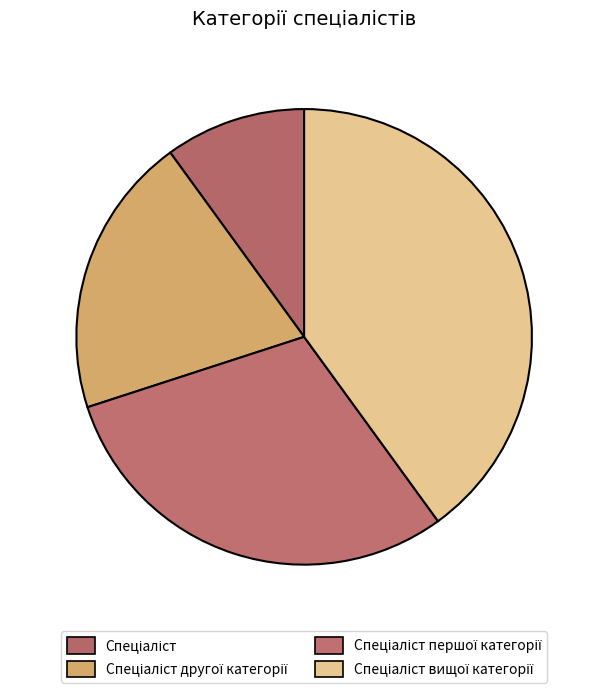

Combined, do Спеціаліст вищої категорії and Спеціаліст другої категорії account for over 50%?

Yes